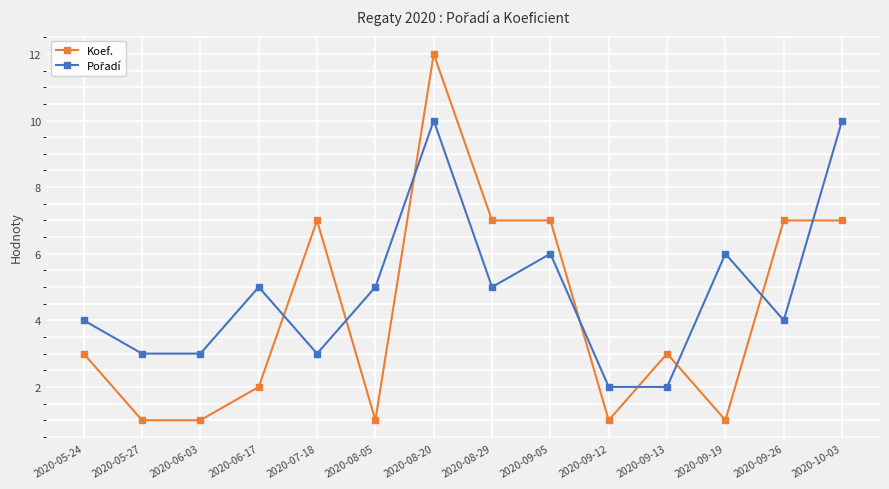

How many series are shown in this chart?

2